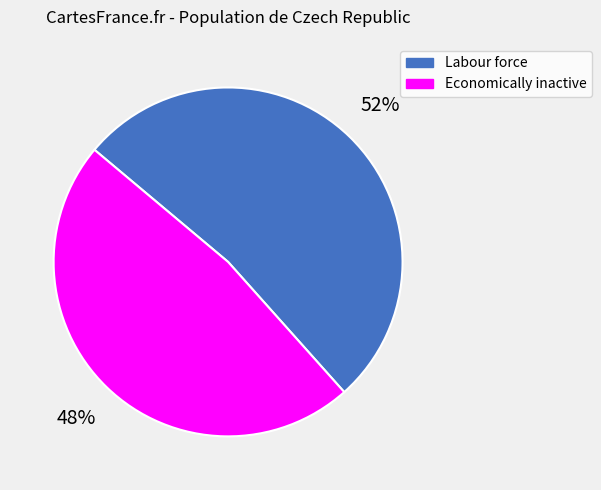

Is the sum of Labour force and Economically inactive greater than half?

Yes